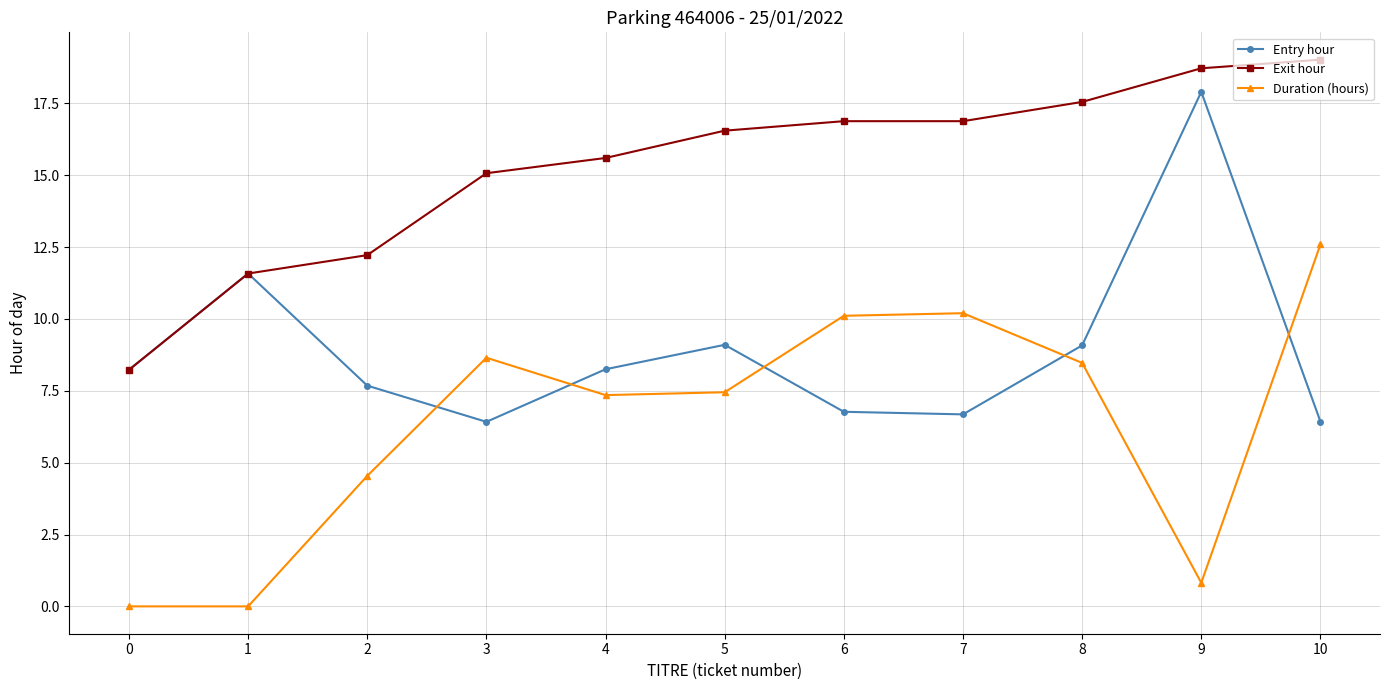

How many lines are shown in the chart?

3